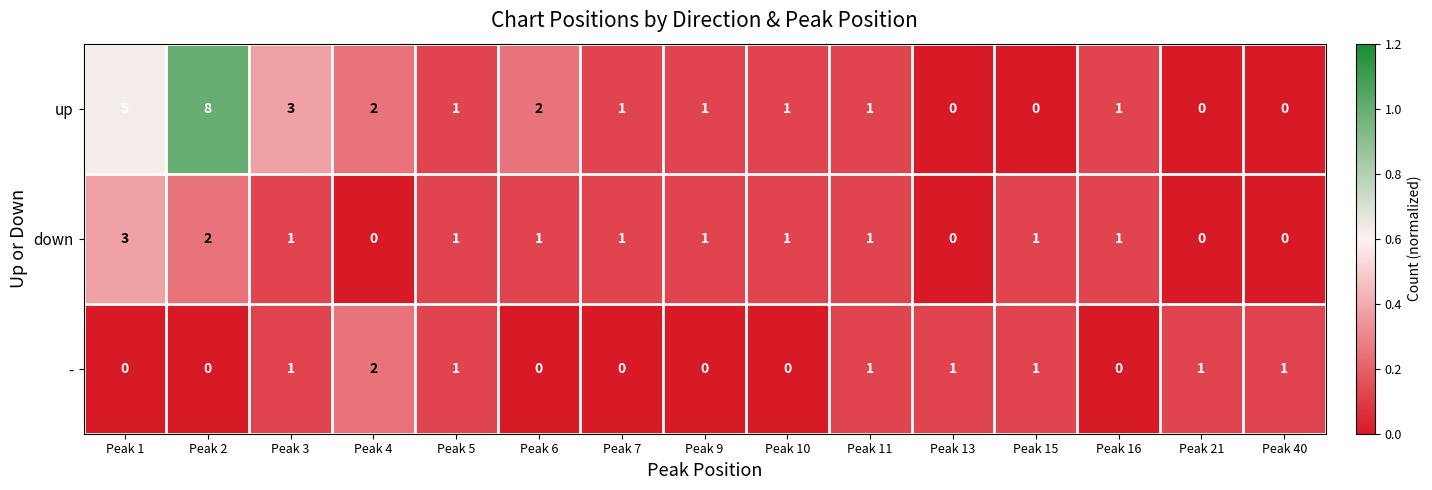

What is the maximum value shown in the chart?

8